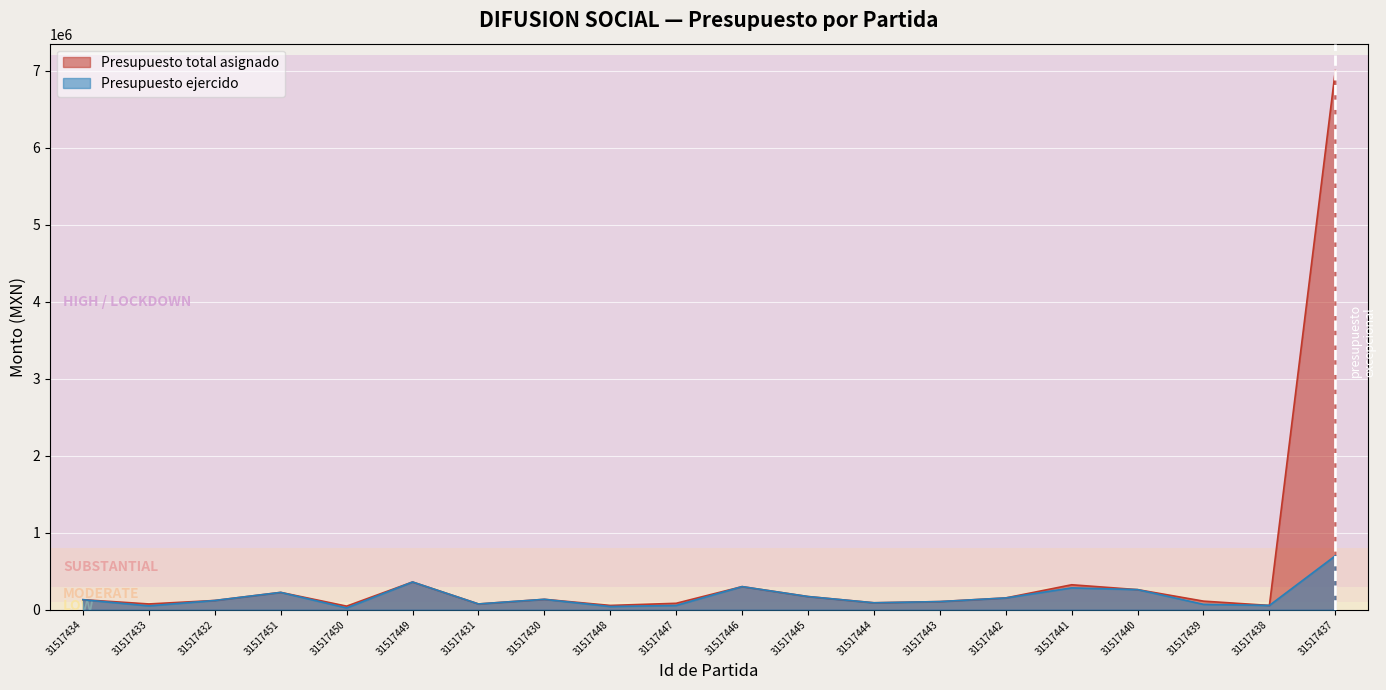

At 31517450, list the series in order from smallest to largest.

Presupuesto ejercido, Presupuesto total asignado